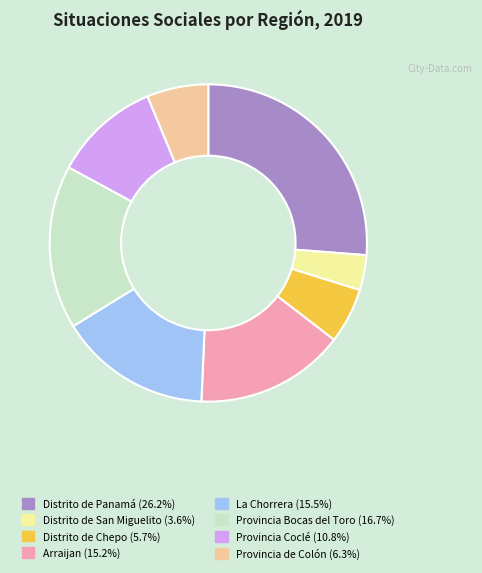

Does any single category account for the majority?

No